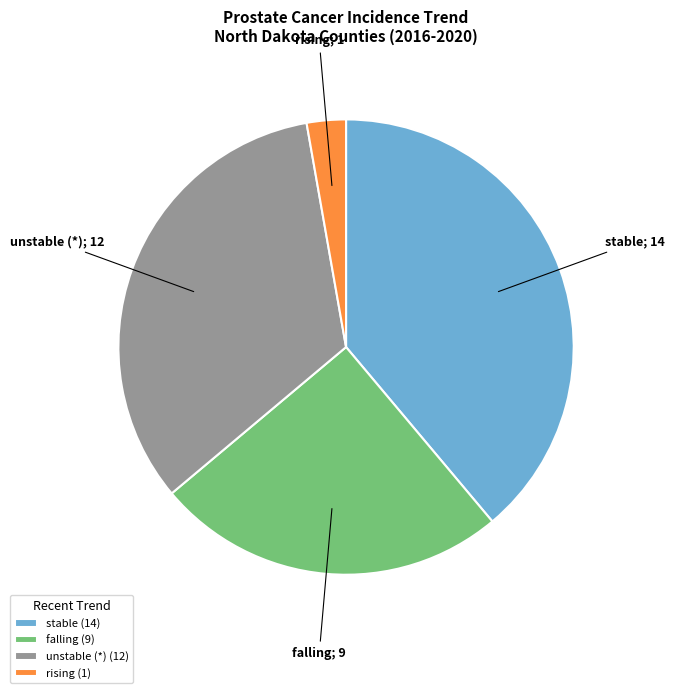

Is unstable (*) (12) the majority of the pie?

No